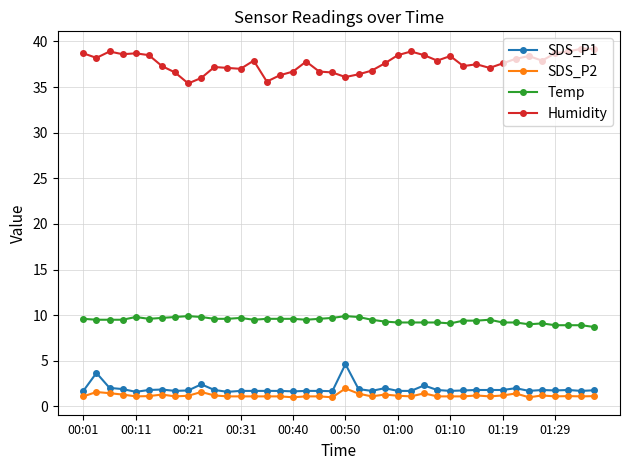

True or false: SDS_P2 and Temp cross at least once.

False